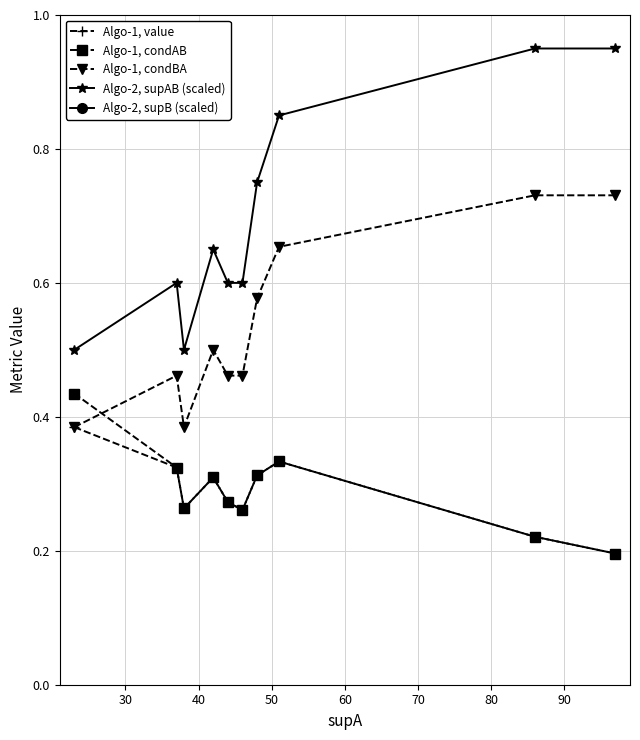

Count the Algo-1, value values in the range 0 to 1.

10